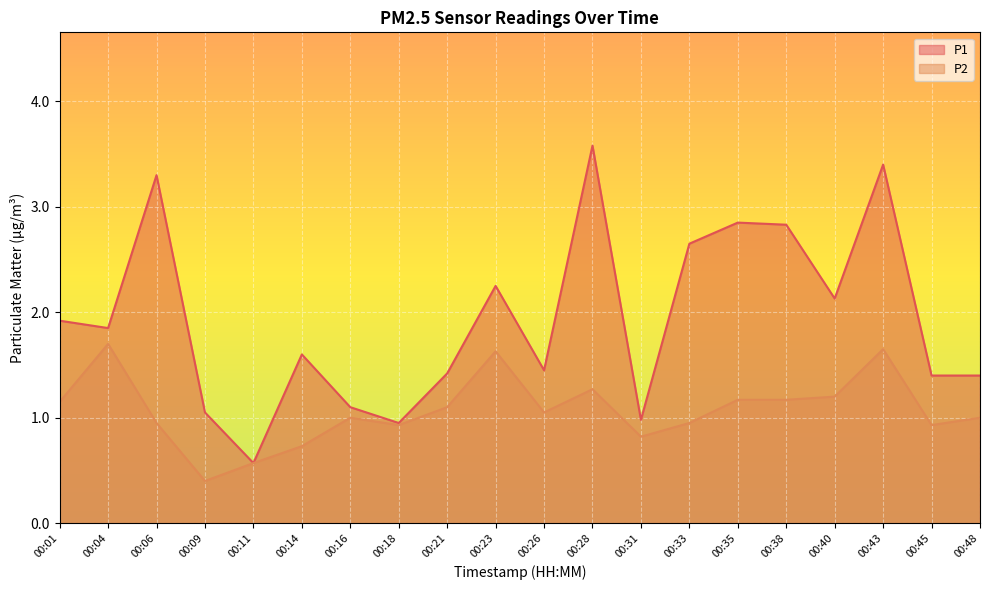

At which label does P1 first exceed 1?

00:01